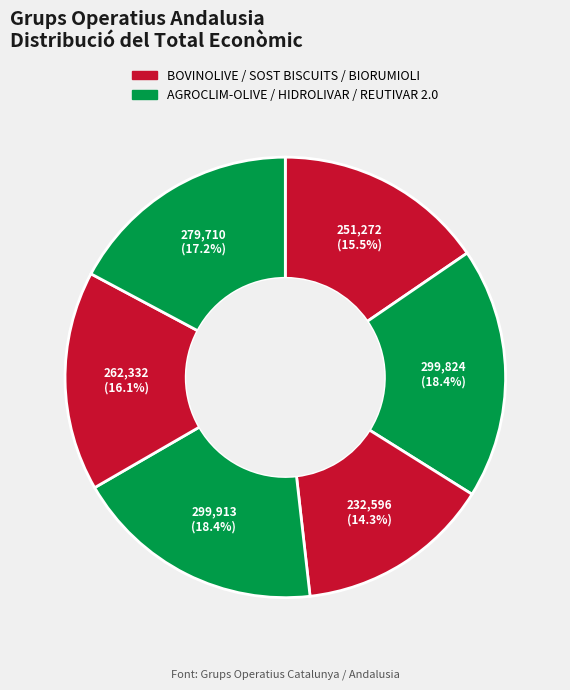

How many segments does this pie chart have?

6